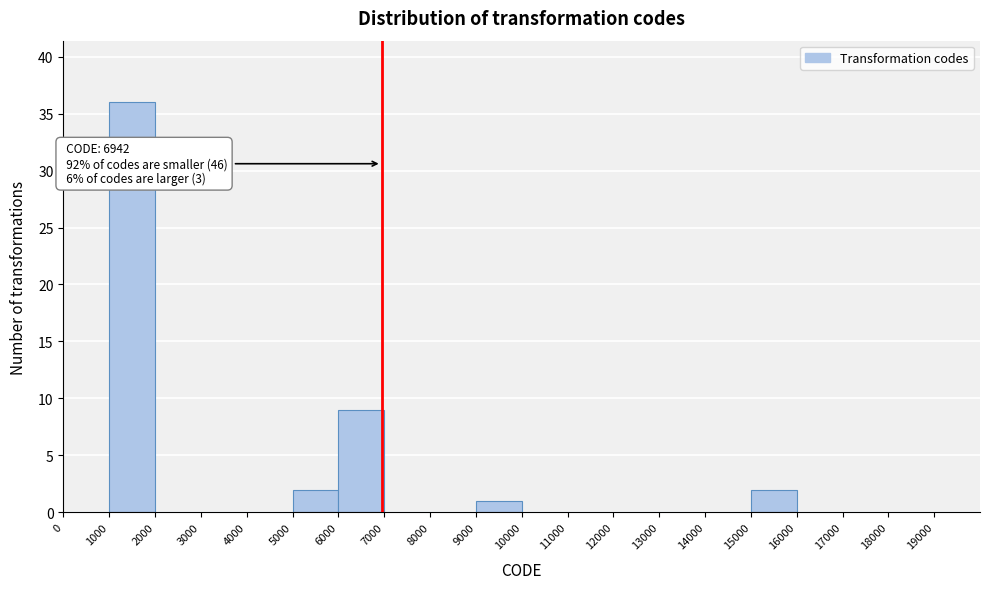

Which range on the x-axis has the tallest bar?

1000 to 2000